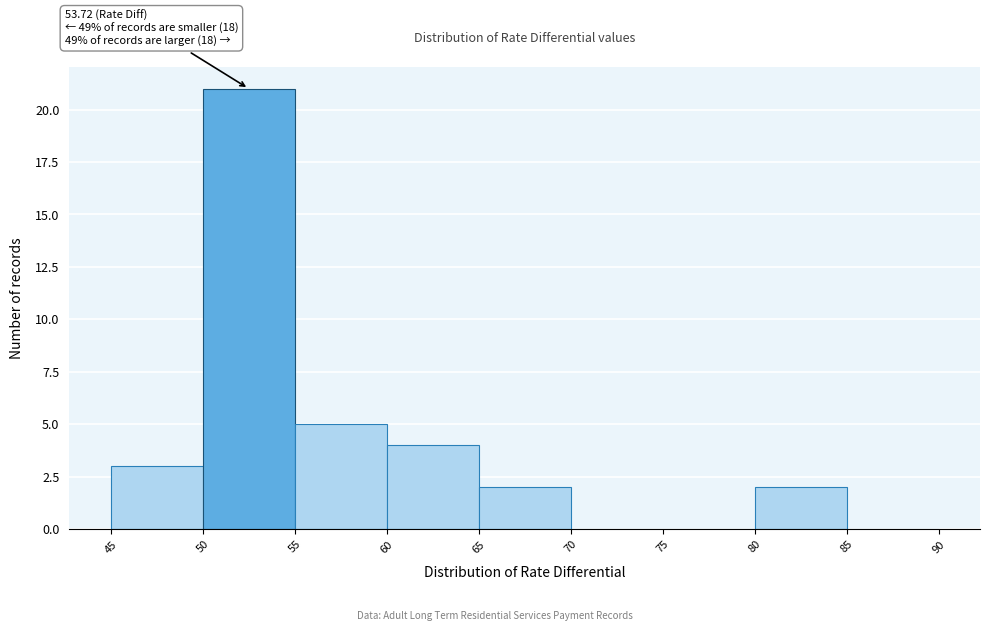

Which range on the x-axis has the tallest bar?

50 to 55